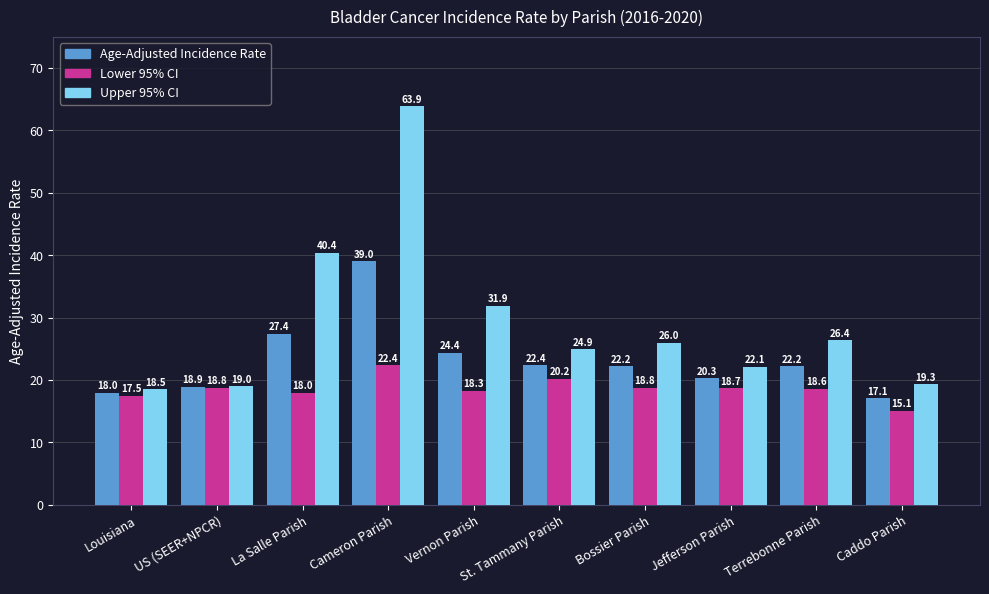

Is the value of Age-Adjusted Incidence Rate at St. Tammany Parish greater than the value of Upper 95% CI at Cameron Parish?

No